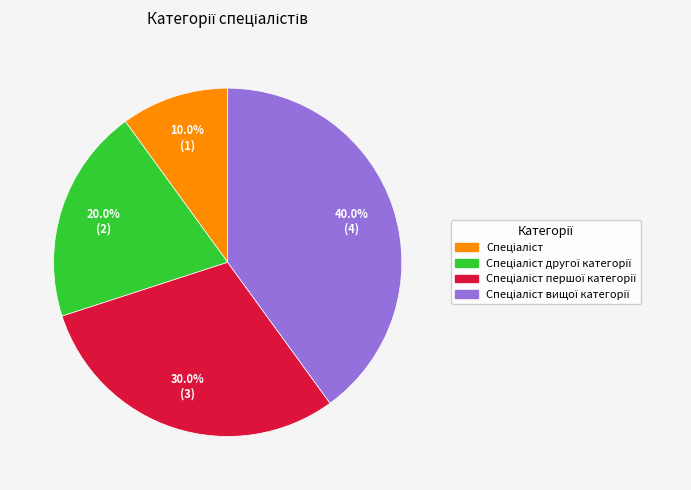

Is there any slice that represents more than half of the pie?

No